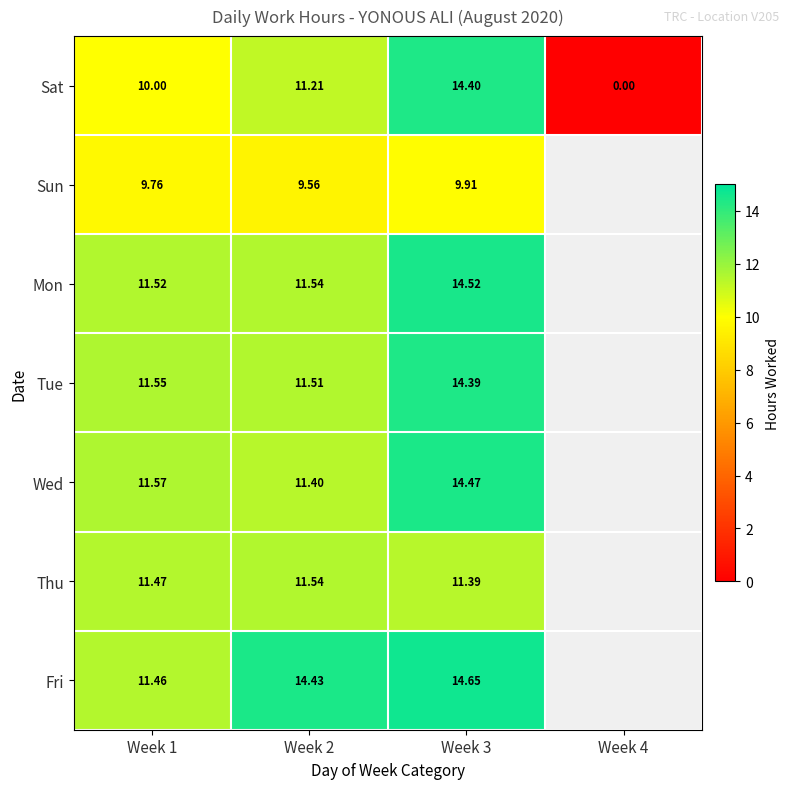

What is the total value across all series at Week 2?

81.2